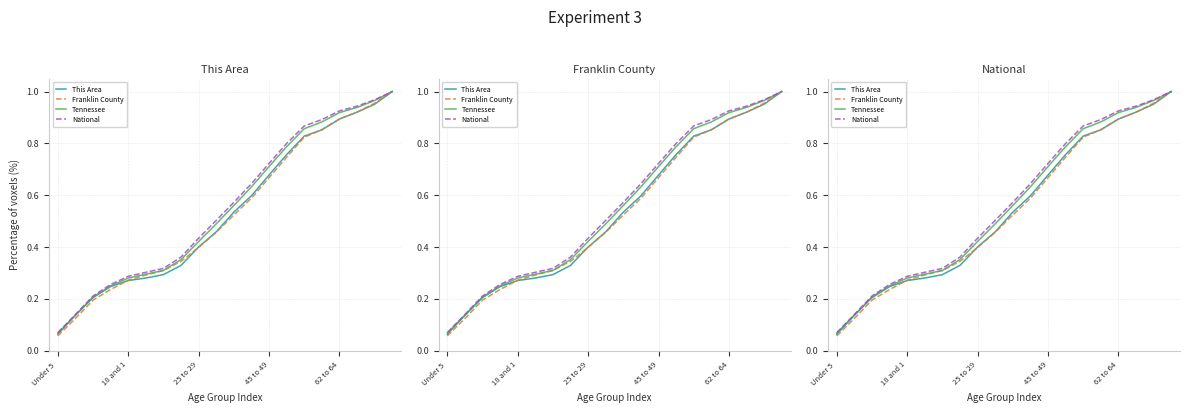

What are all the series names shown in the legend?

This Area, Franklin County, Tennessee, National